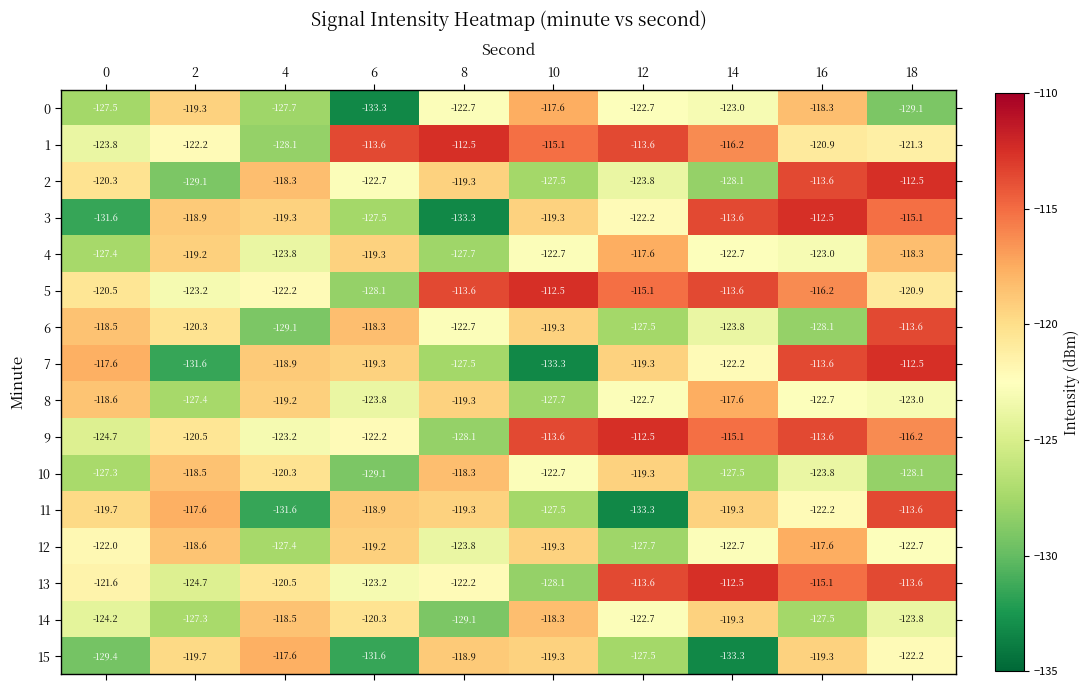

What is the minimum value for 7?

-133.3